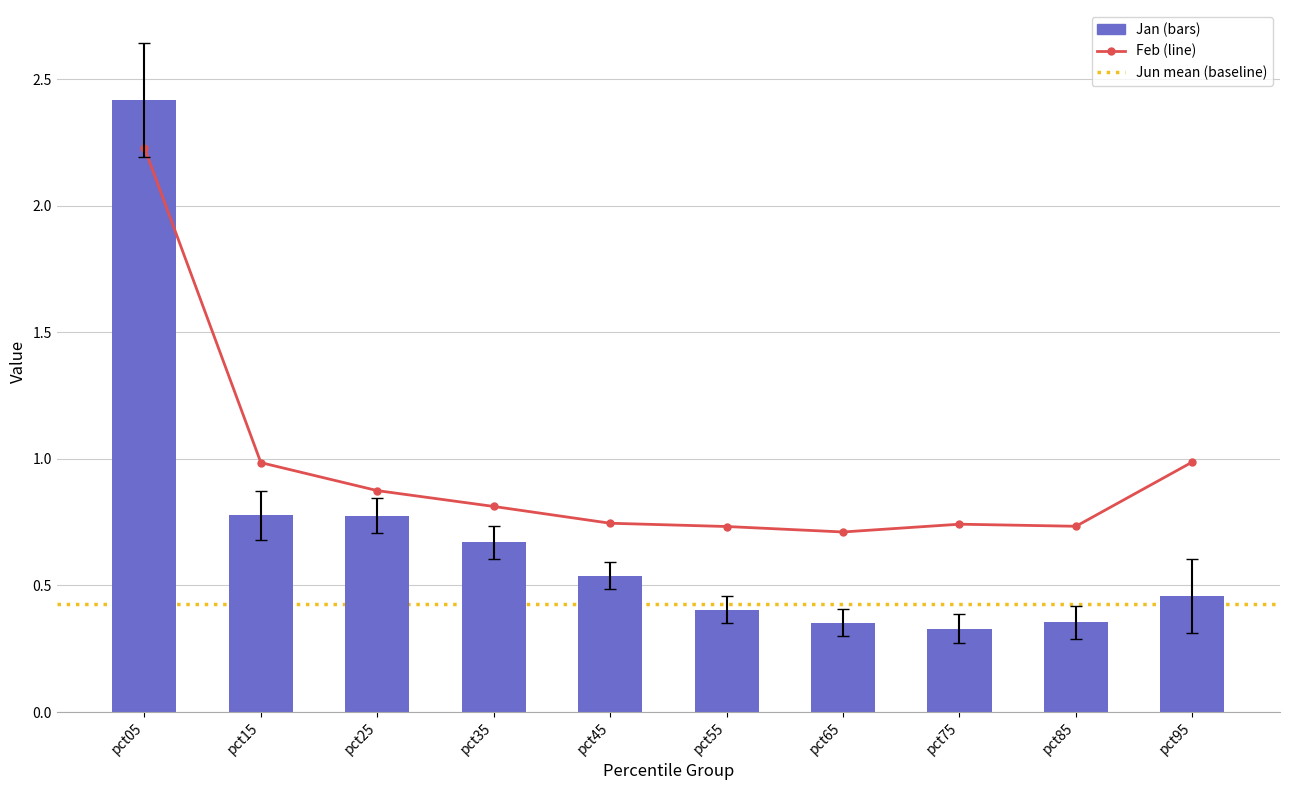

What is the highest value of the Feb series?

2.2